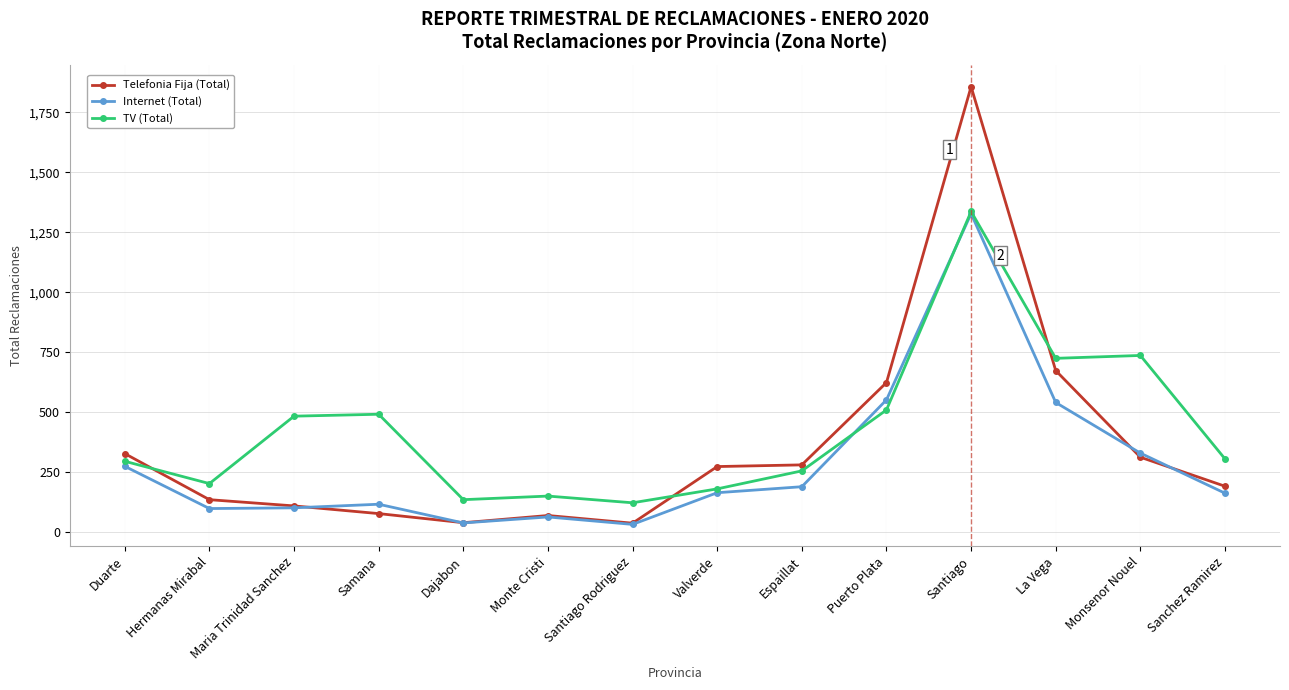

Which series has the largest total across all categories?

TV (Total)